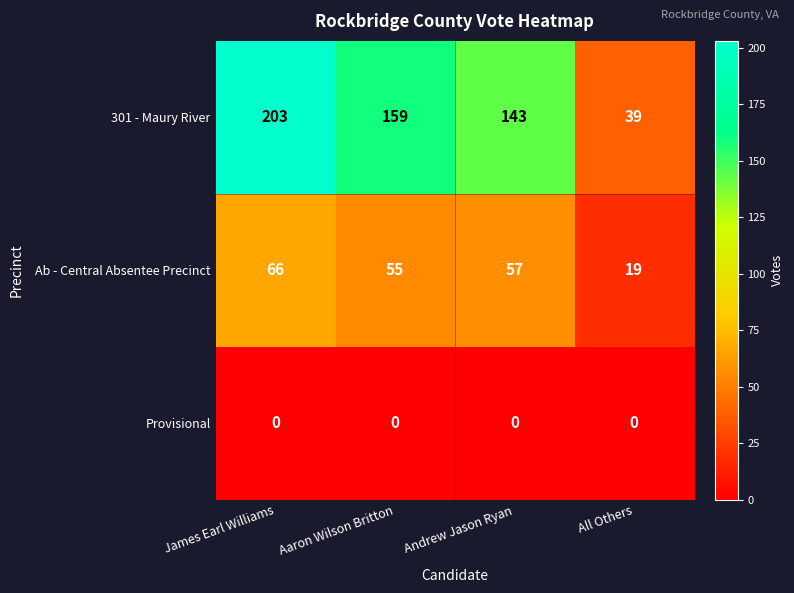

Which label corresponds to the largest value in the chart?

James Earl Williams